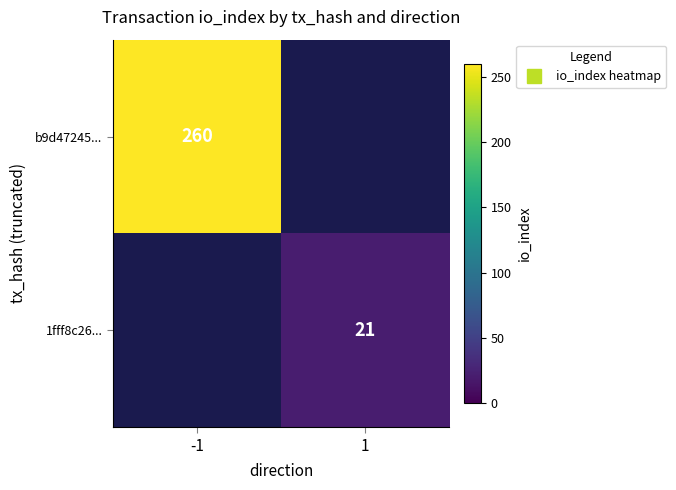

At -1, list the series in order from largest to smallest.

b9d47245..., 1fff8c26...